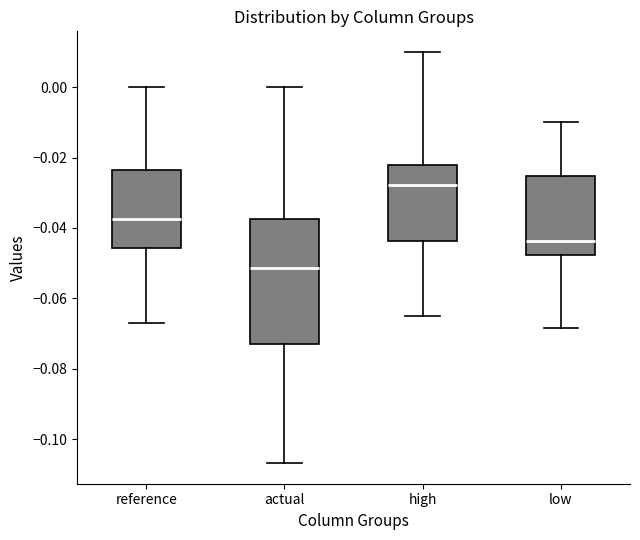

Comparing the boxes themselves (not the whiskers), which one is the tallest?

actual